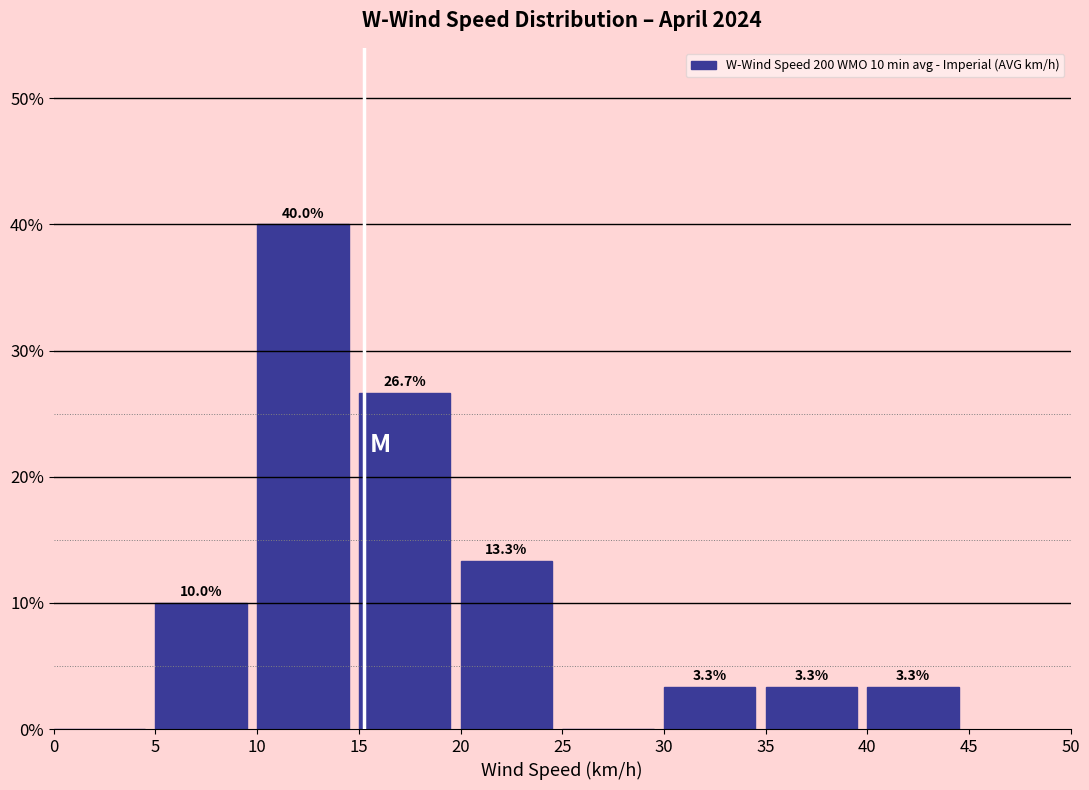

Which range on the x-axis has the tallest bar?

10 to 15